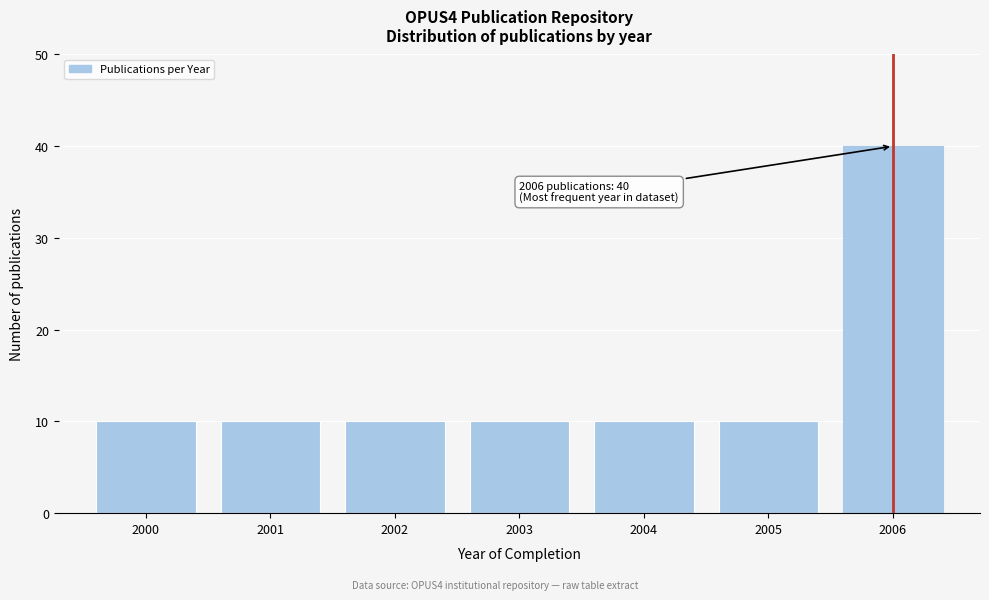

Reading left to right, extract all data points from this chart.

10	10	10	10	10	10	40